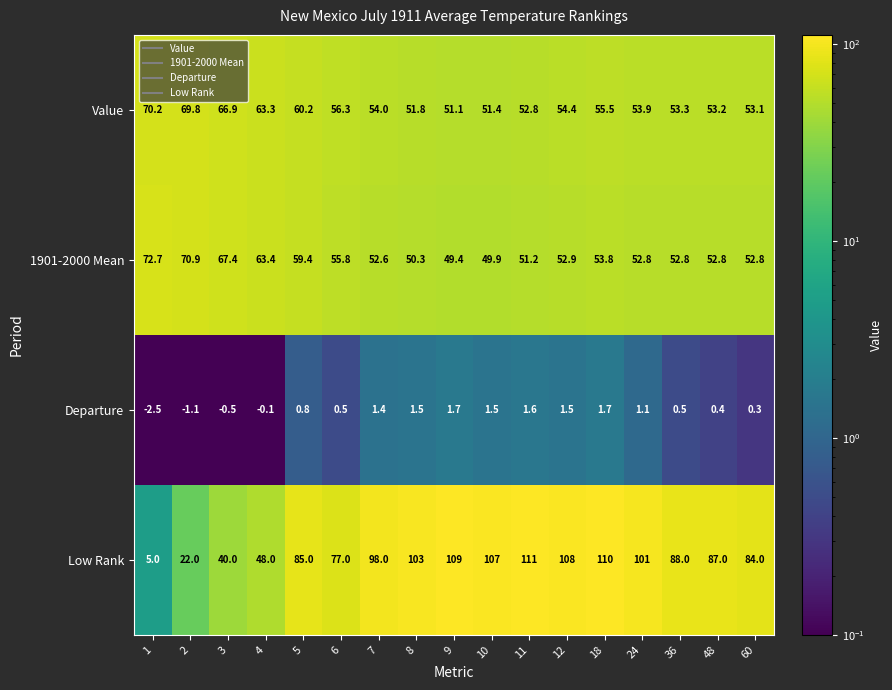

Which series has the largest total across all categories?

Low Rank